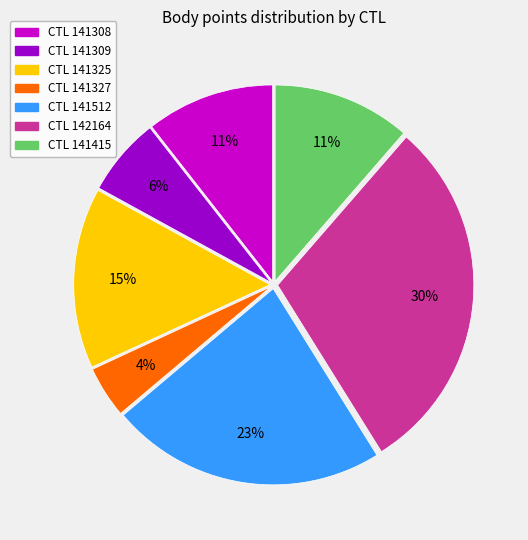

Does any single category account for the majority?

No